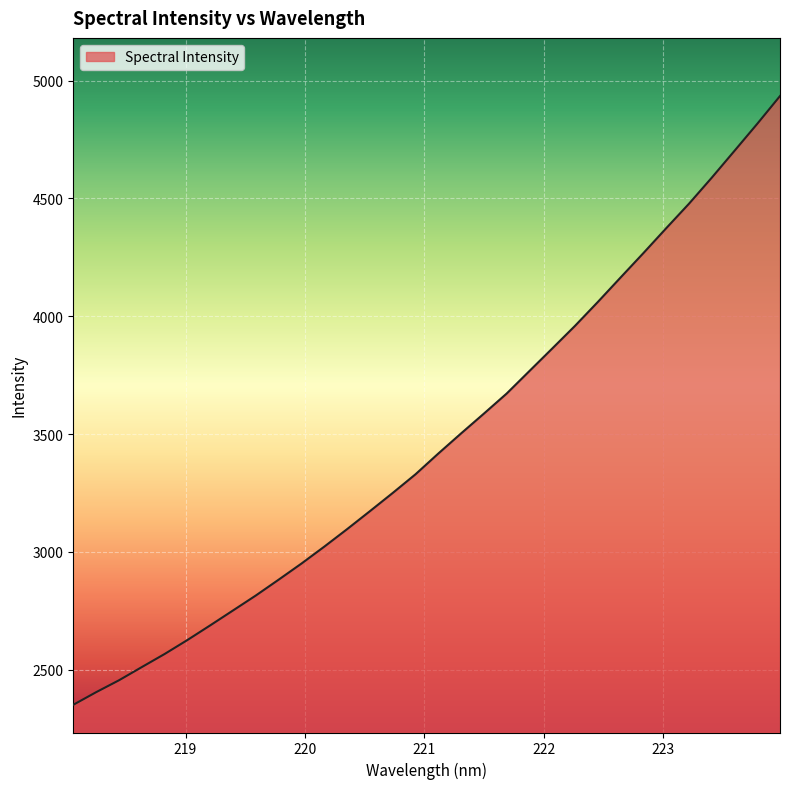

What is the difference between the maximum and minimum values?

2582.9